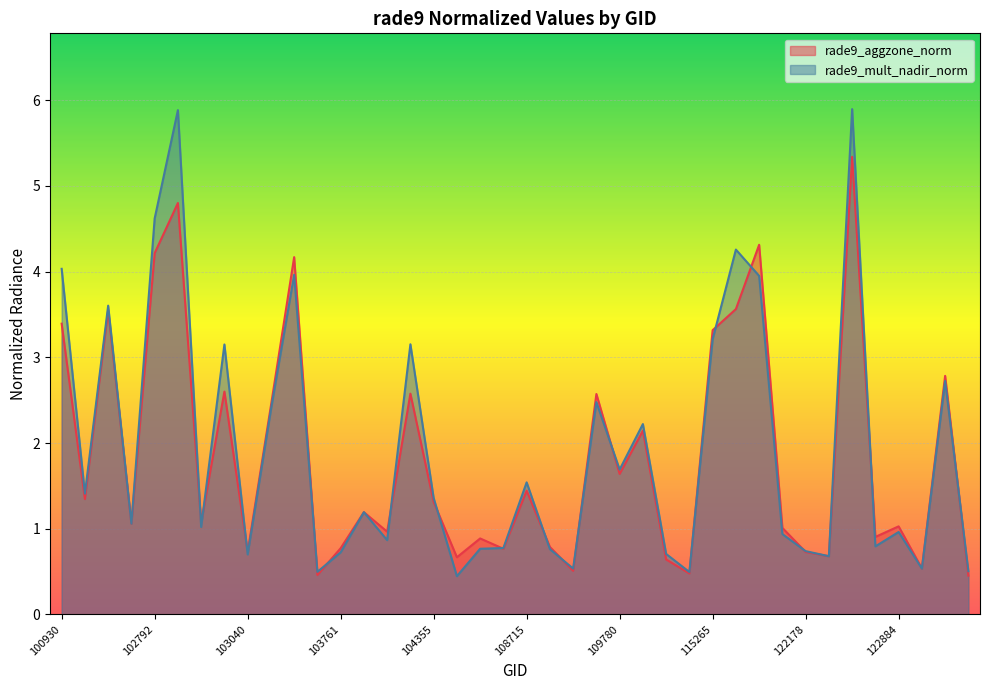

The rade9_mult_nadir_norm series shows 0.3 at 122002. True or false?

False